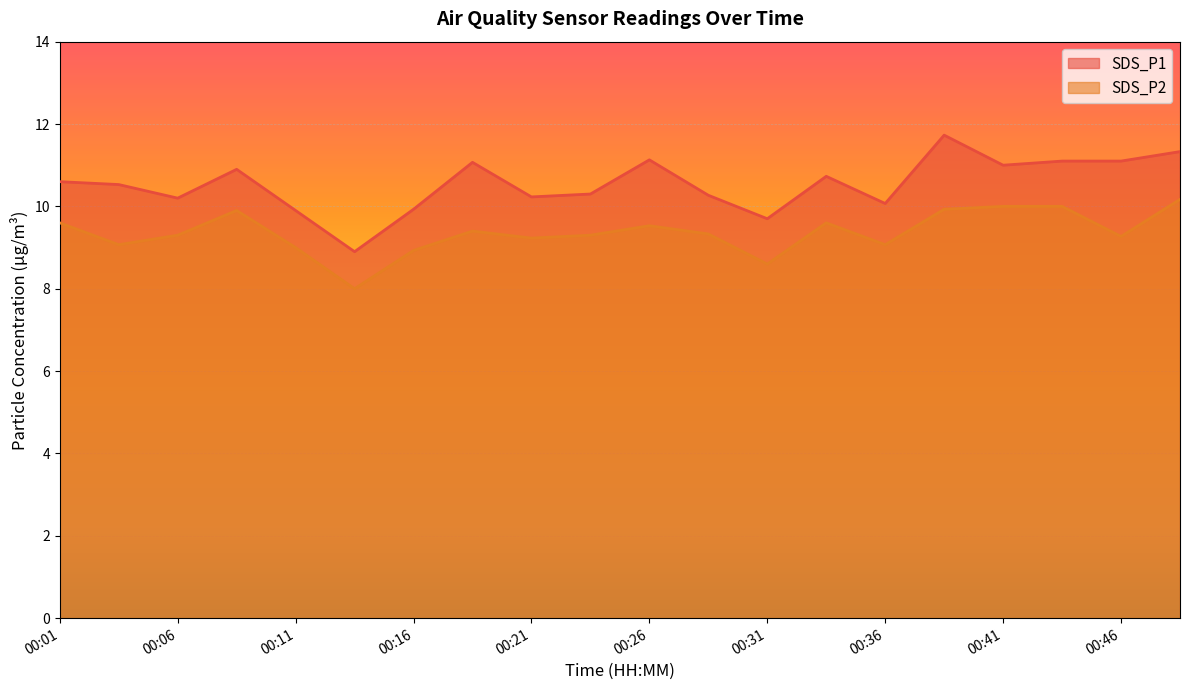

Which category has the lowest value across all series?

00:13